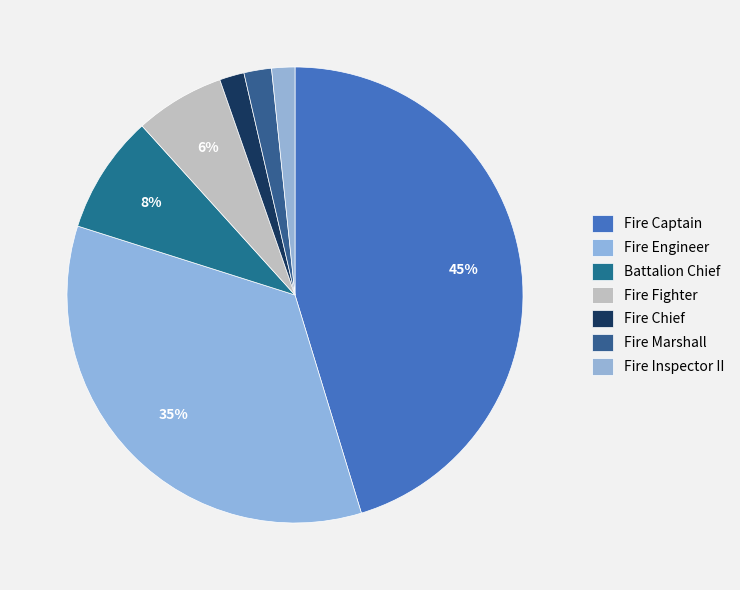

To the nearest percent, what is the combined percentage of Fire Fighter and Fire Marshall?

8%